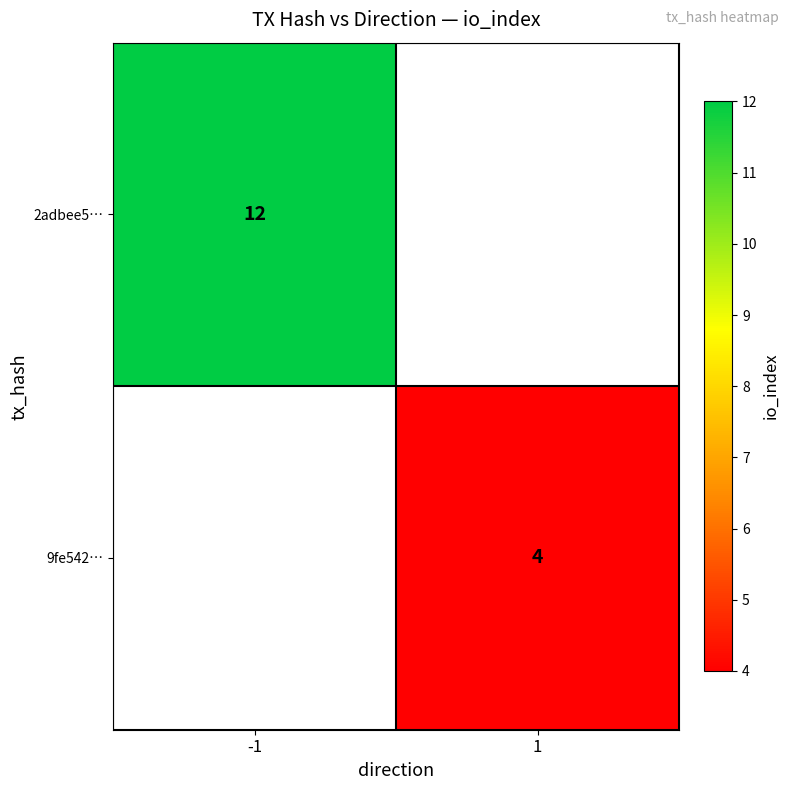

The value of 9fe542… at 1 is 4. True or false?

True